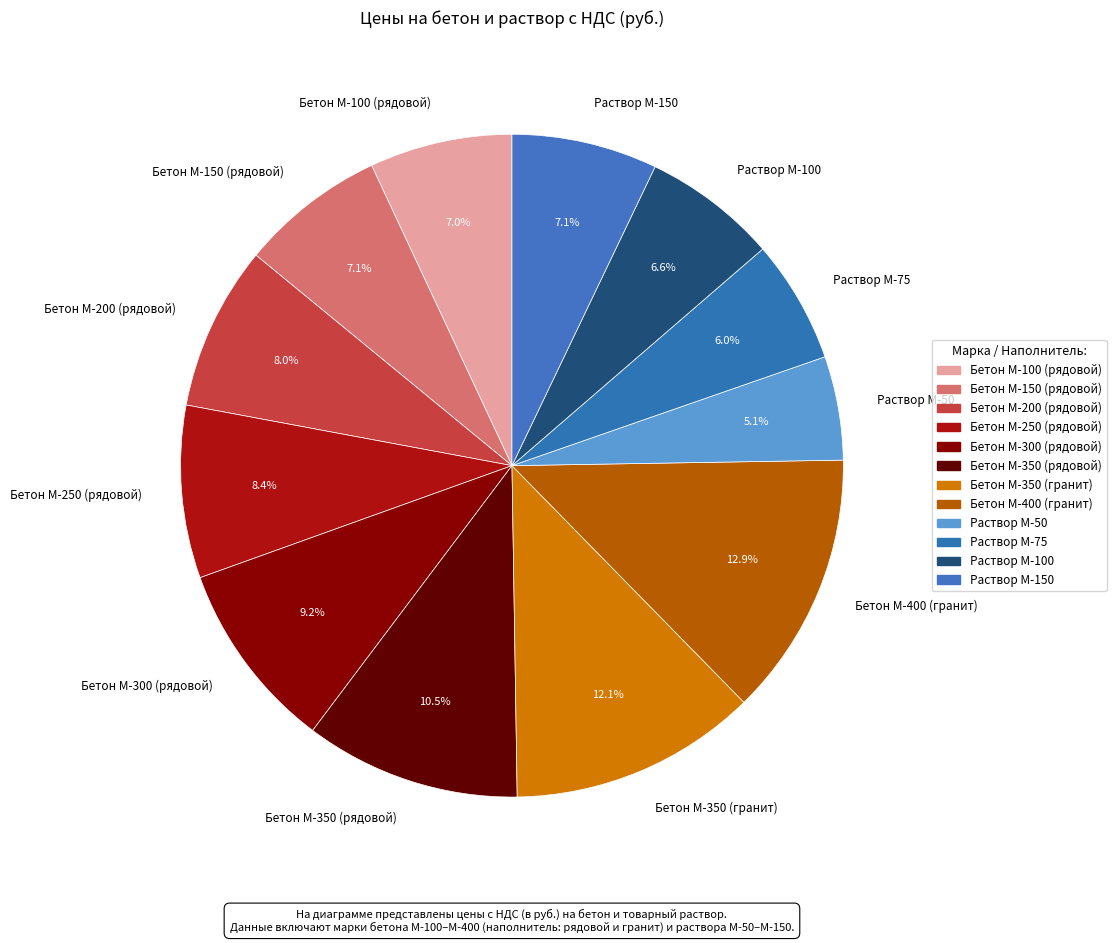

What is the total percentage of Раствор М-150 and Бетон М-350 (гранит)?

19.2%